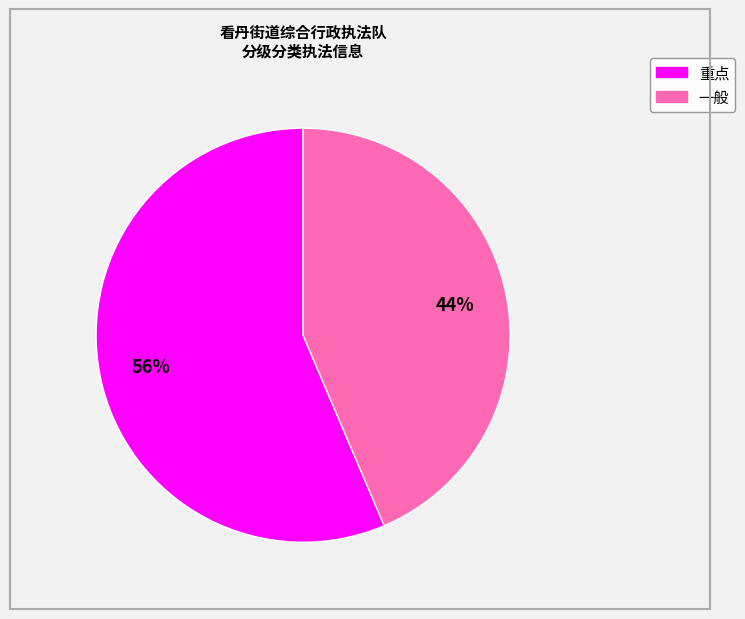

Count the number of slices in the pie.

2